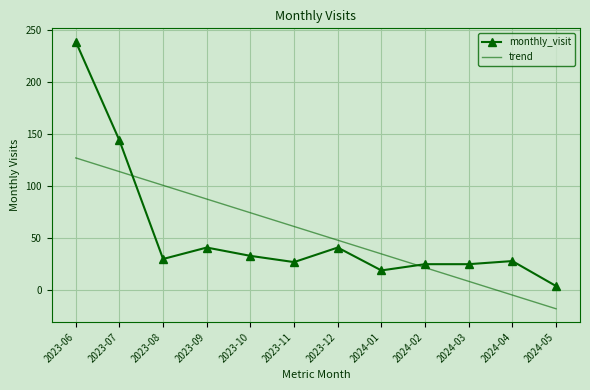

At which category does monthly_visit reach its first local peak?

2023-09